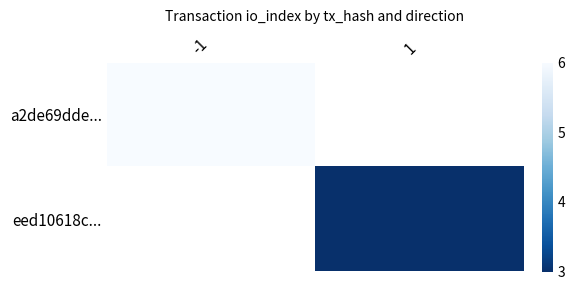

Which category has the highest value across all series?

-1